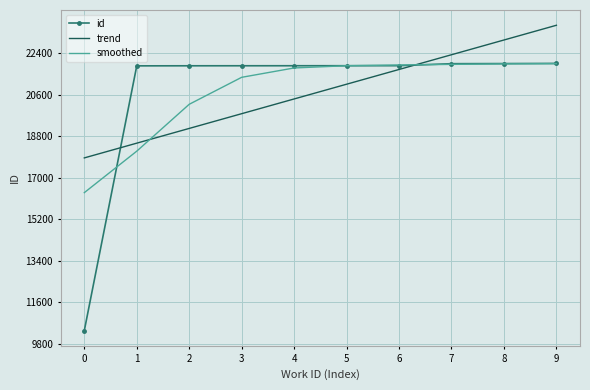

At how many categories does at least one series exceed 17776?

10